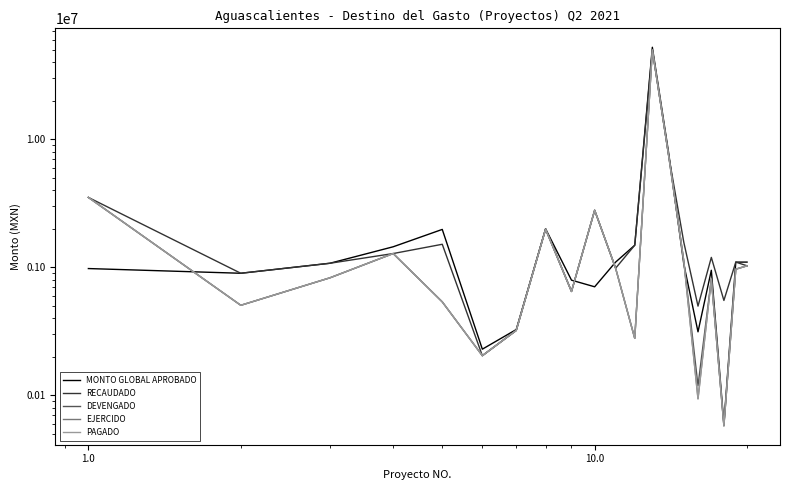

How many interior local valleys does the RECAUDADO series have?

6